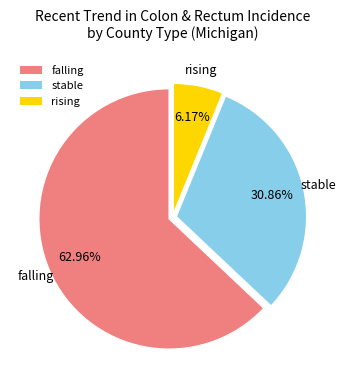

What percentage is the falling slice, to the nearest percent?

63%